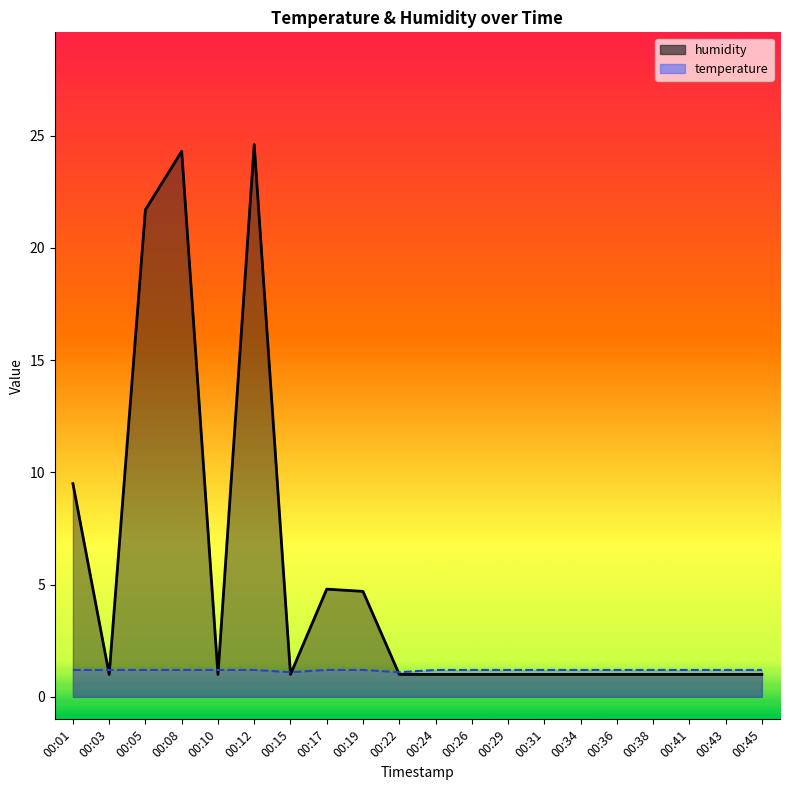

At 00:38, list the series in order from smallest to largest.

humidity, temperature